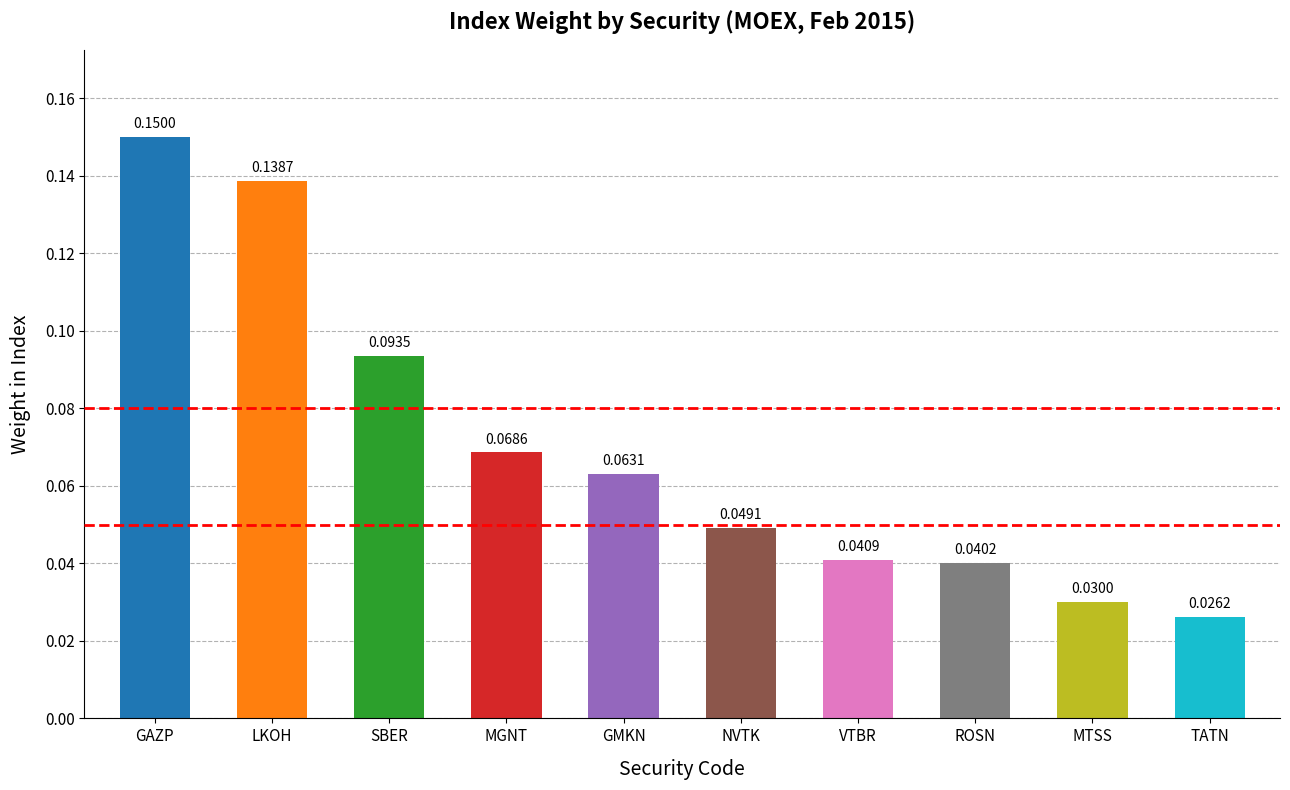

List the labels in order of value, smallest first.

TATN, MTSS, ROSN, VTBR, NVTK, GMKN, MGNT, SBER, LKOH, GAZP